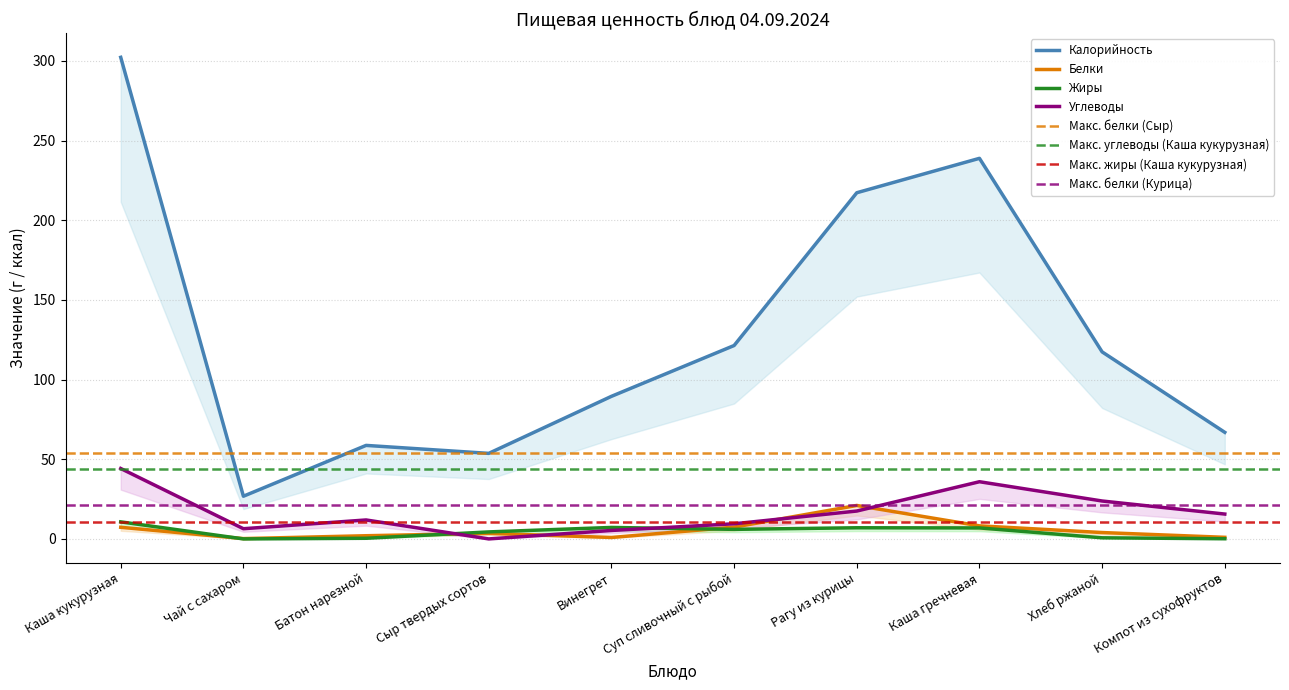

How many series are shown in this chart?

4